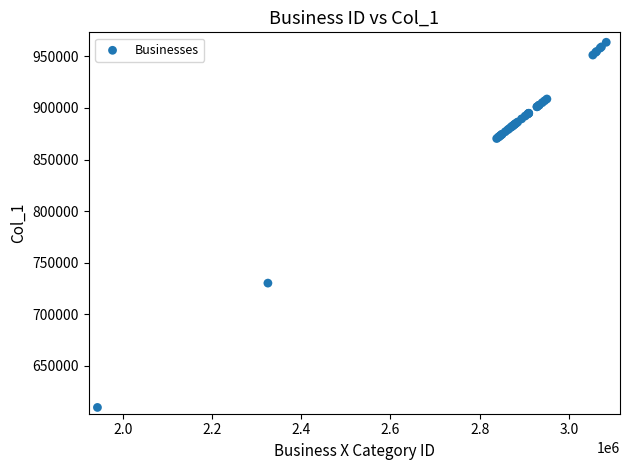

What Y value in the scatter plot is closest to 786641?

730155